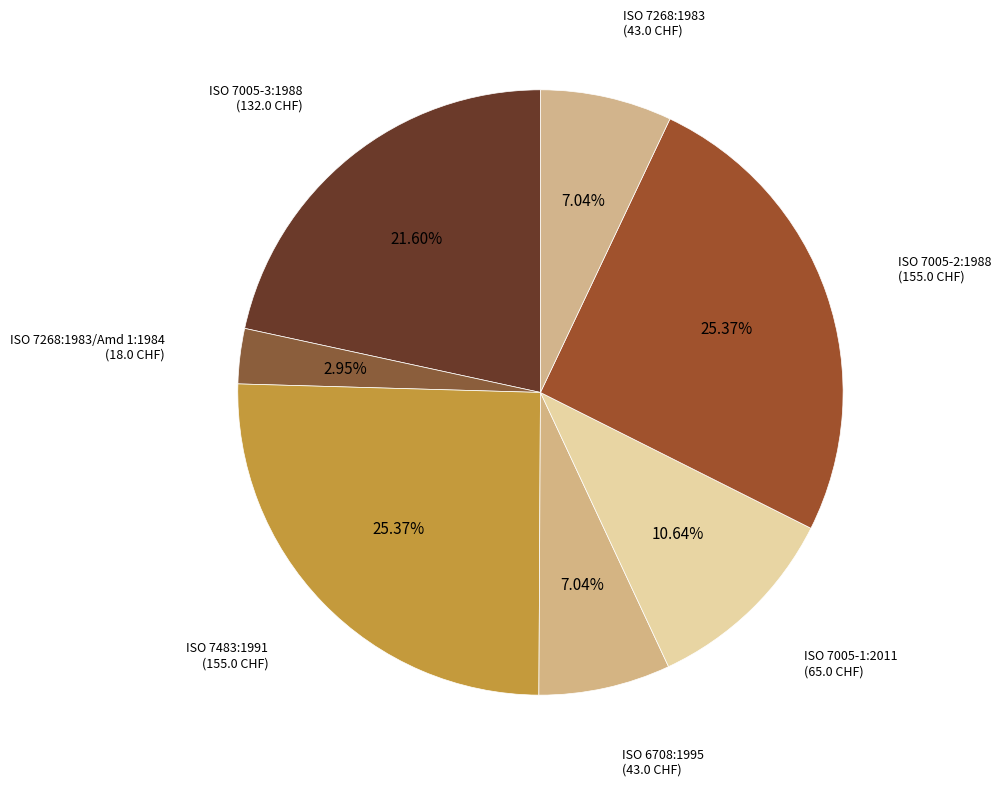

How many segments does this pie chart have?

7